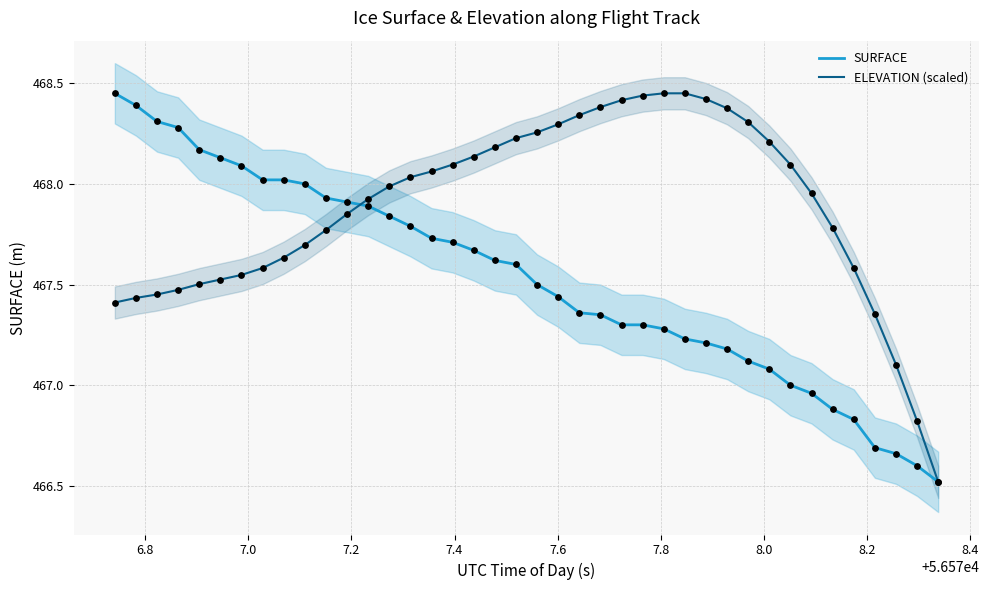

At how many categories does at least one series exceed 468?

28